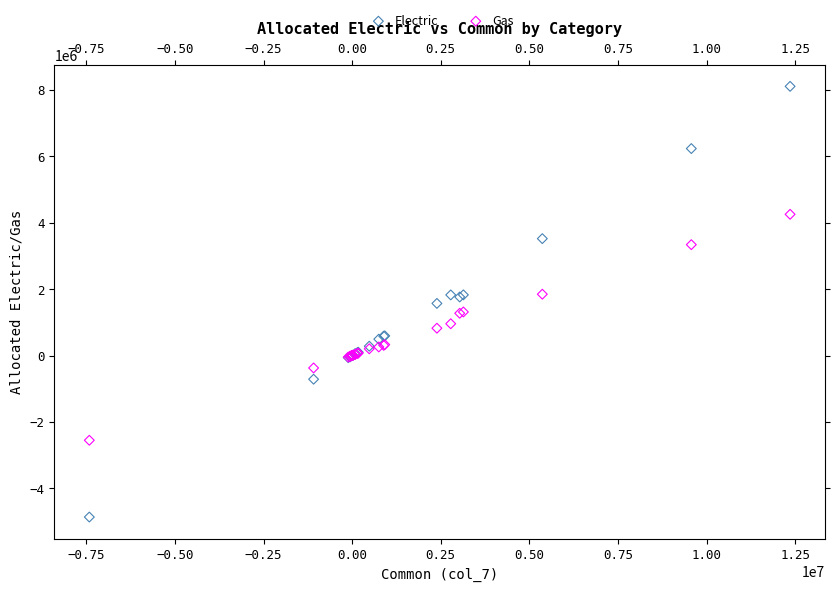

Which series contains the lowest Y value?

Electric